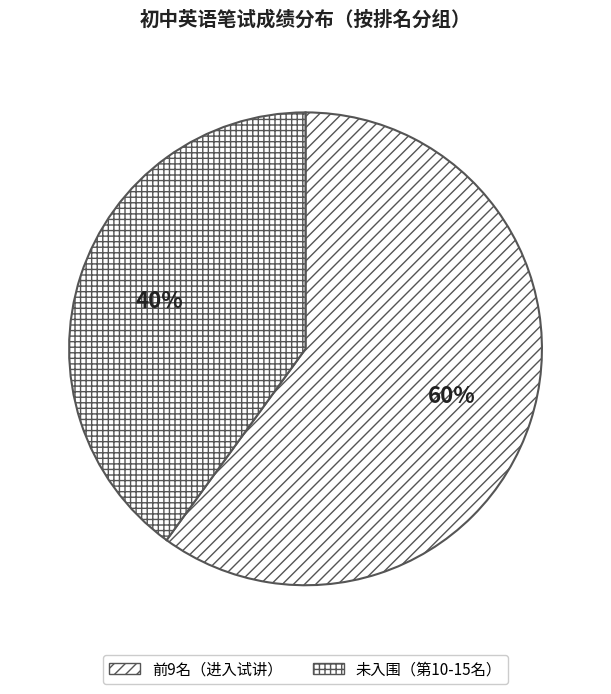

Count the number of slices in the pie.

2